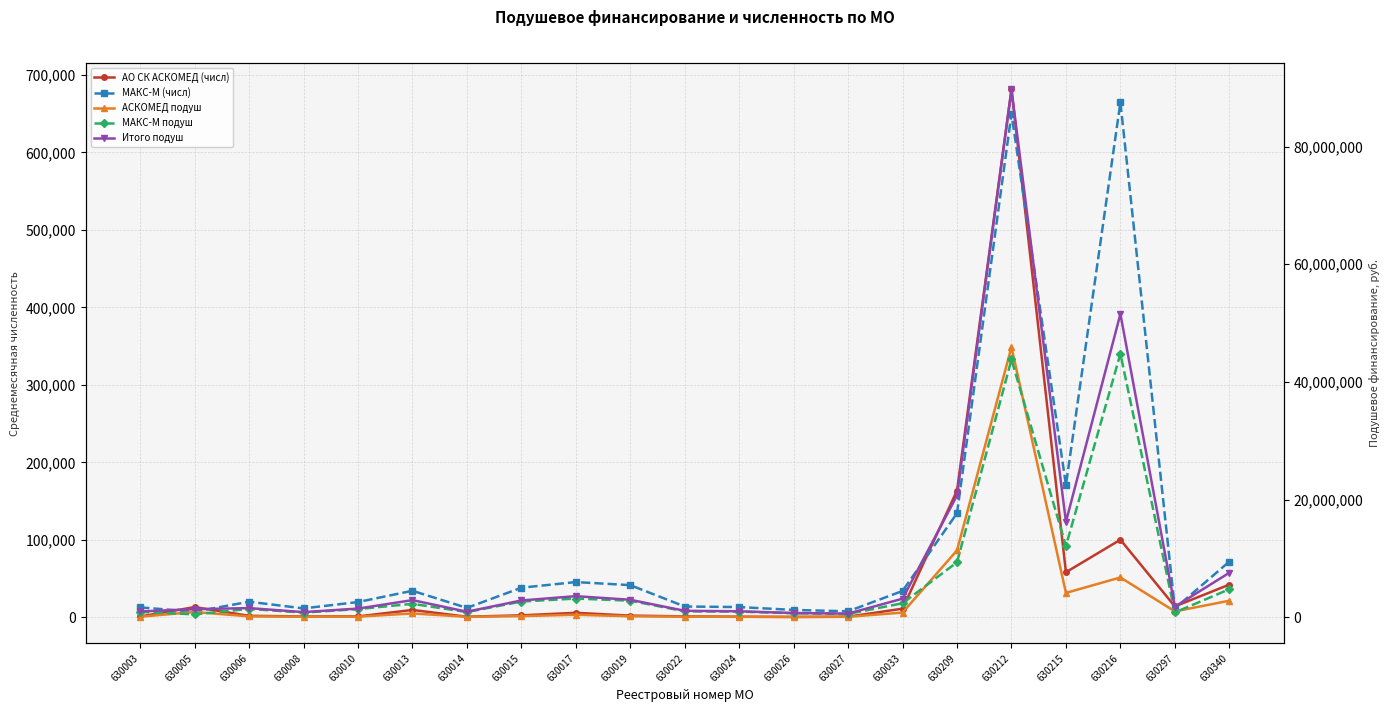

Which series has the widest spread of values?

Итого подуш